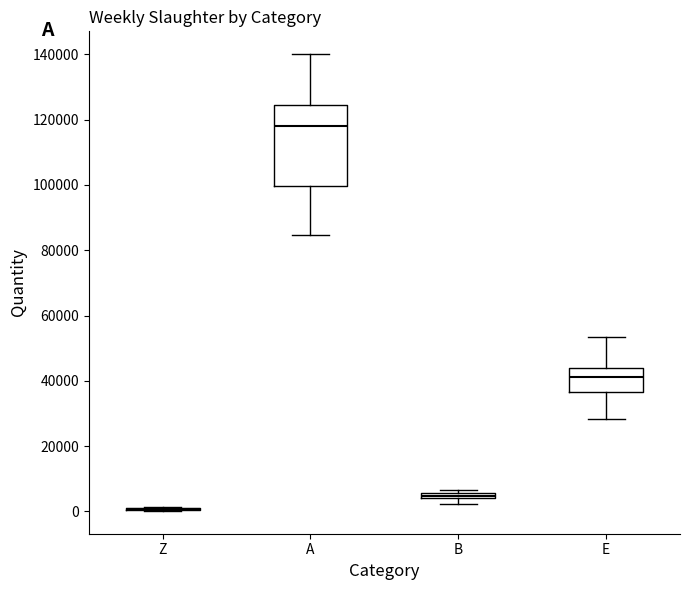

Where does the median line of the box for E sit on the y-axis? The values are not printed on the chart, so give them approximately, as read against the axis.

42000